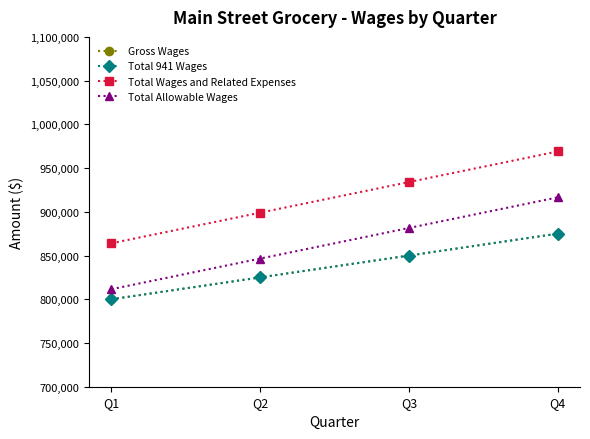

Is this an area chart (filled region under the line)?

No